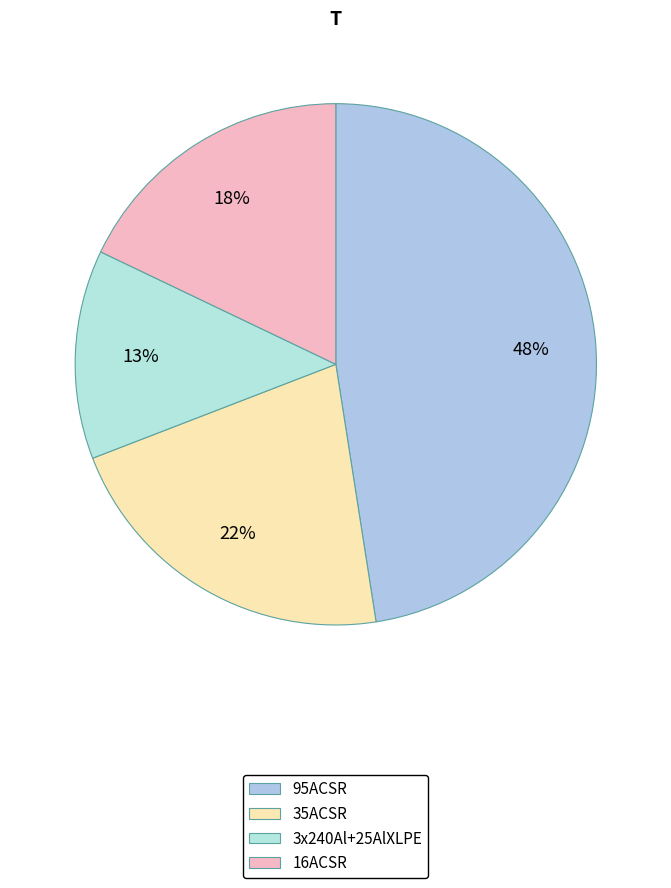

Is it true that 16ACSR is 18% of the pie?

True